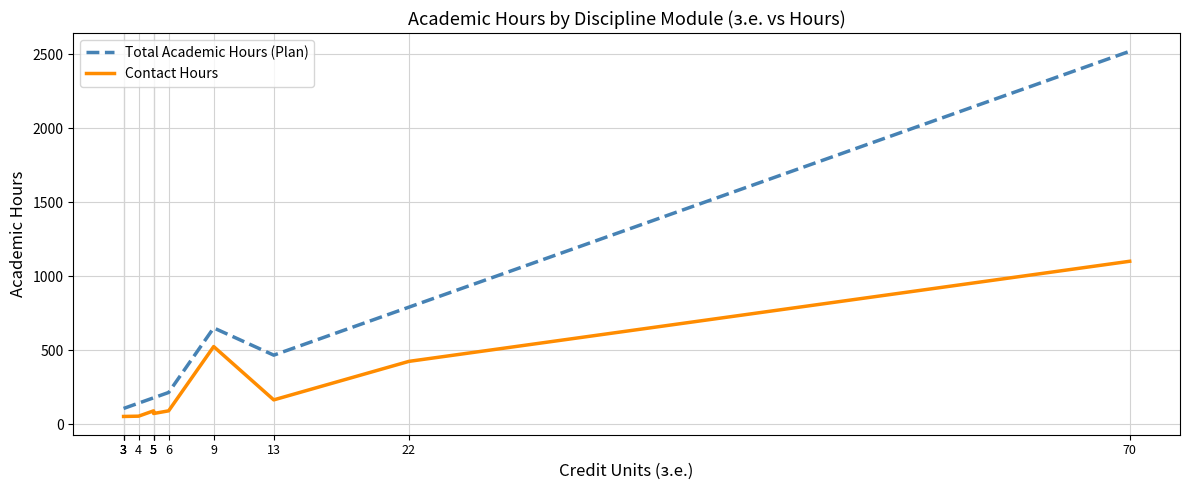

Rank the series by their maximum value, from highest to lowest.

Total Academic Hours (Plan), Contact Hours